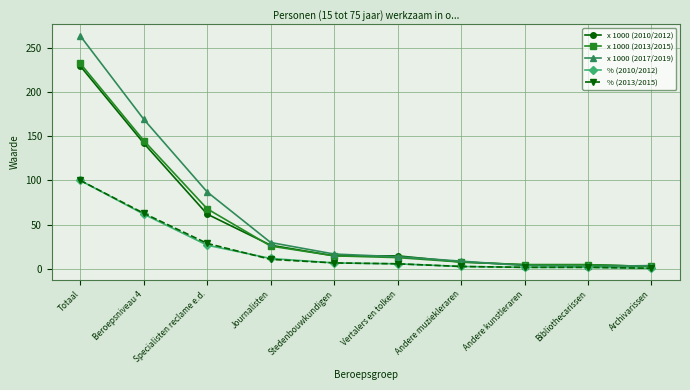

What is the label of the 2nd point from the right?

Bibliothecarissen